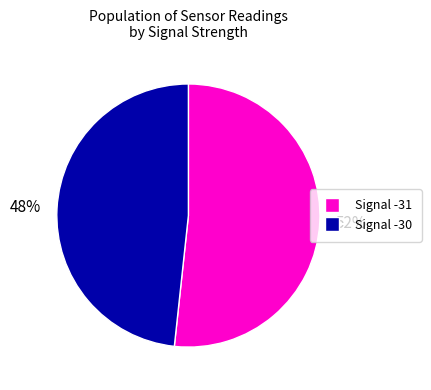

Is there a majority slice in this chart?

Yes